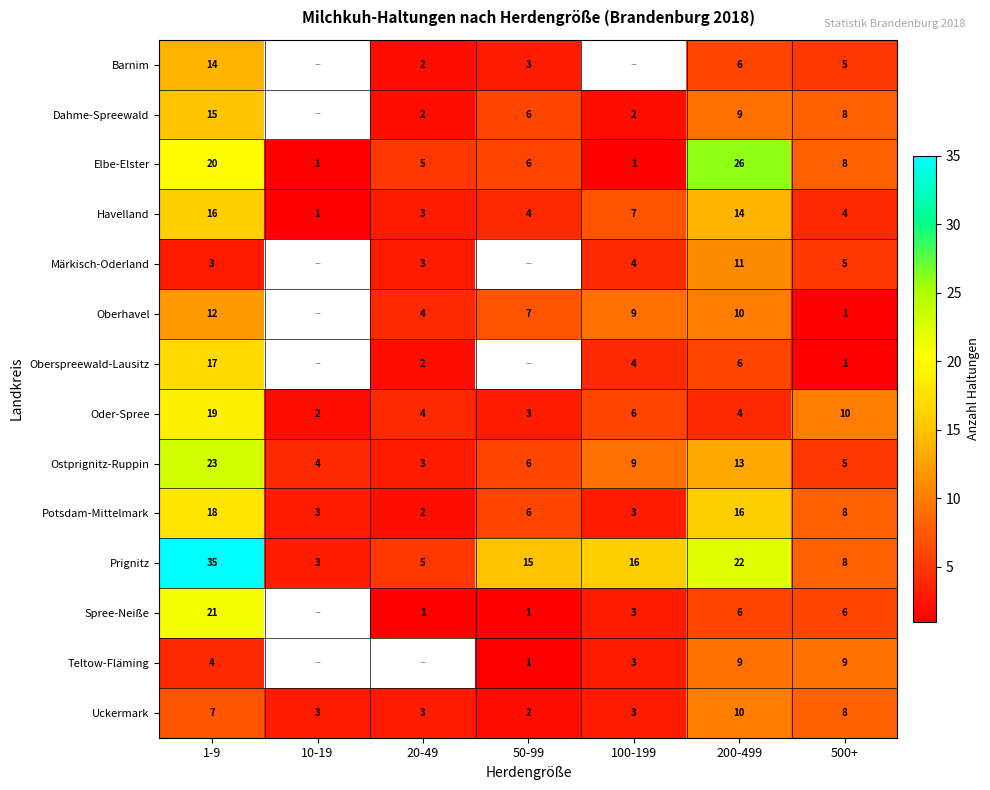

What is the highest value of the Oder-Spree series?

19